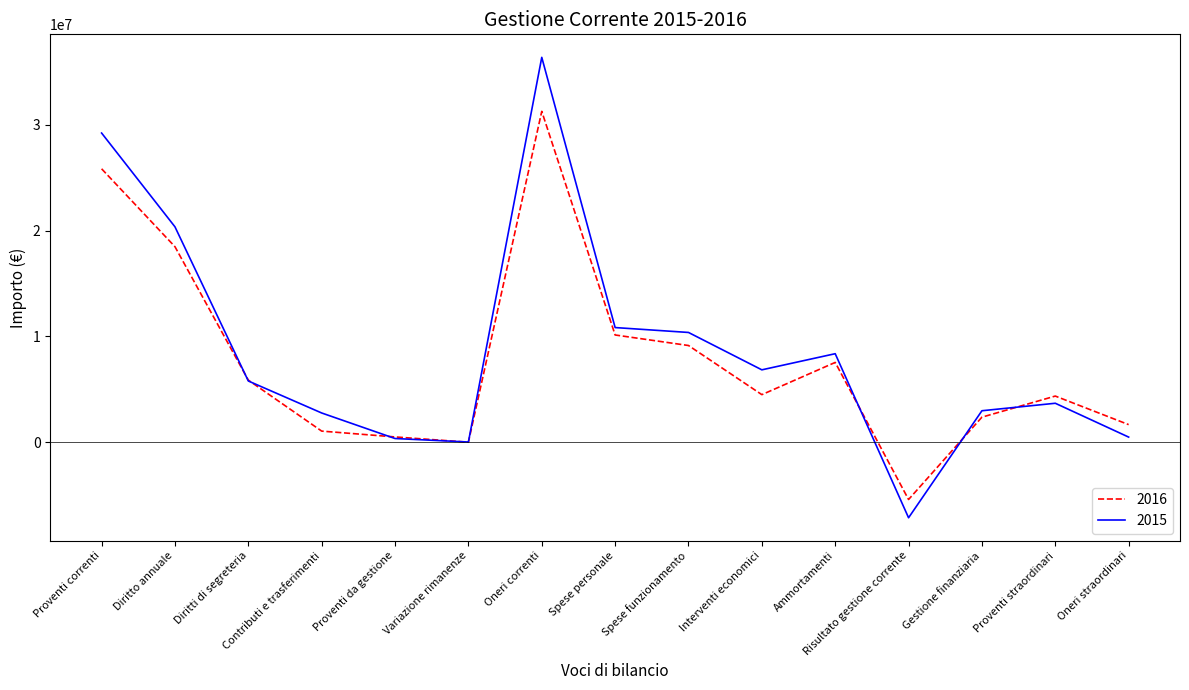

What is the highest value of the 2015 series?

36373075